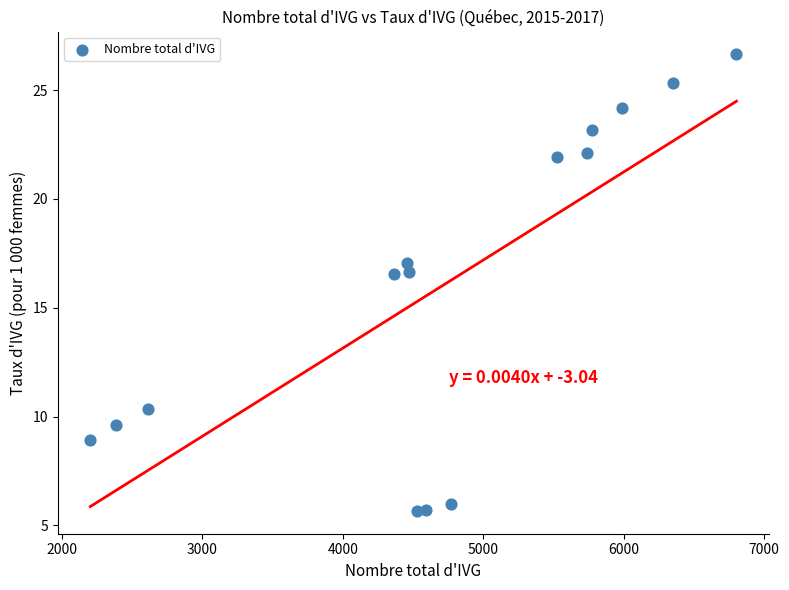

What is the range of X values (max minus min)?

4603.0